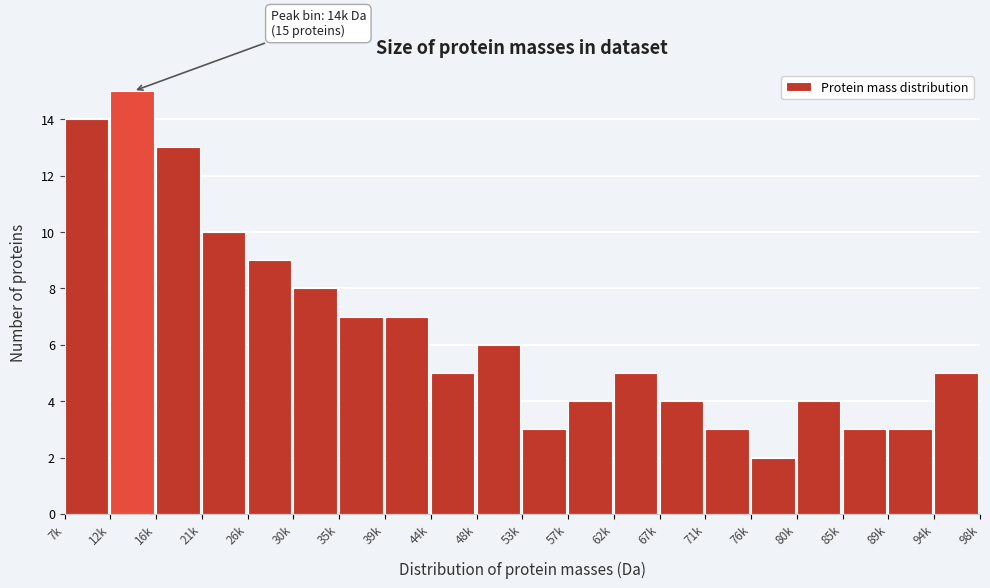

Reading left to right, transcribe all the data shown in this chart.

14	15	13	10	9	8	7	7	5	6	3	4	5	4	3	2	4	3	3	5